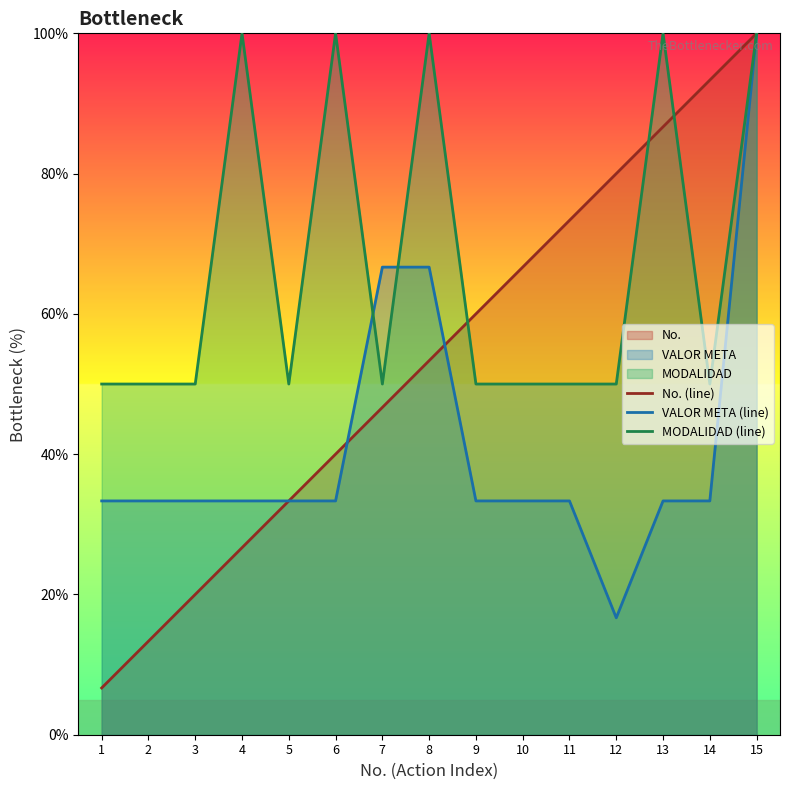

What are all the series names shown in the legend?

No. (line), VALOR META (line), MODALIDAD (line)